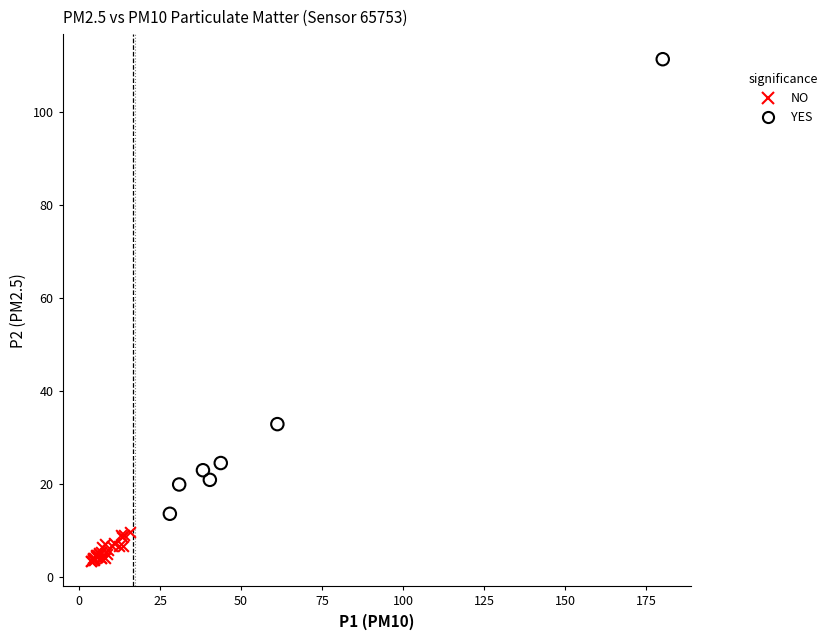

Which series has the largest Y range (max minus min)?

YES